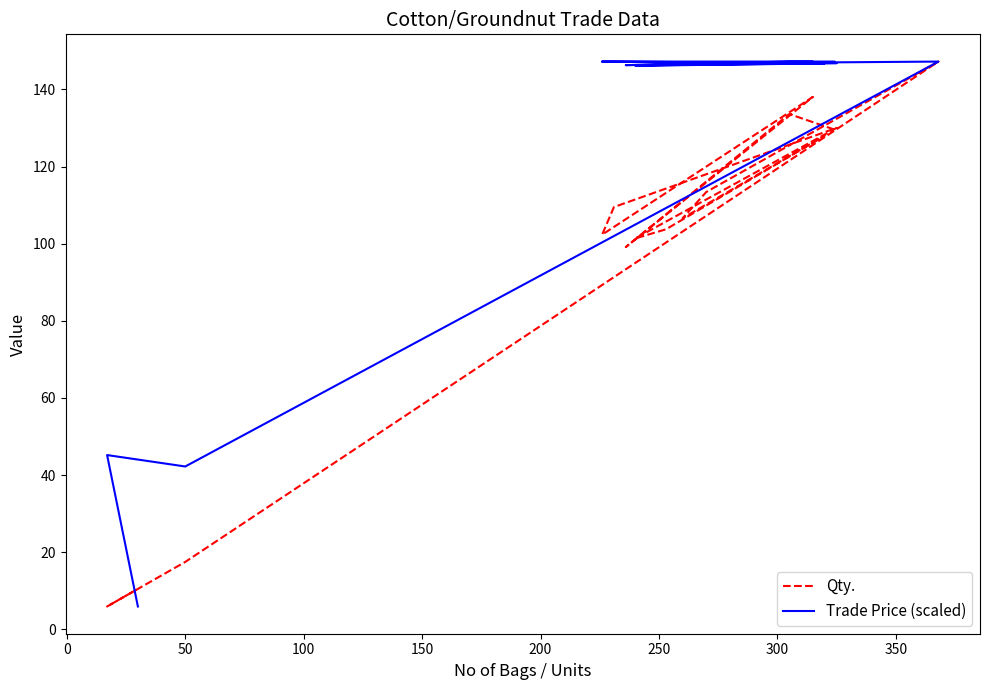

Which series has the largest range (max minus min)?

Qty.